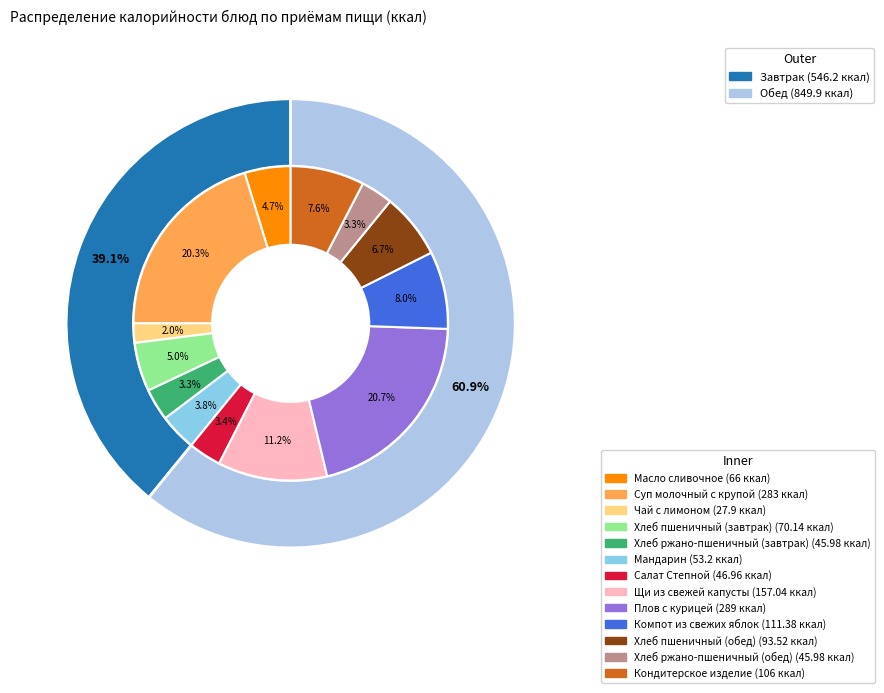

What is the smallest slice in the pie chart?

Чай с лимоном